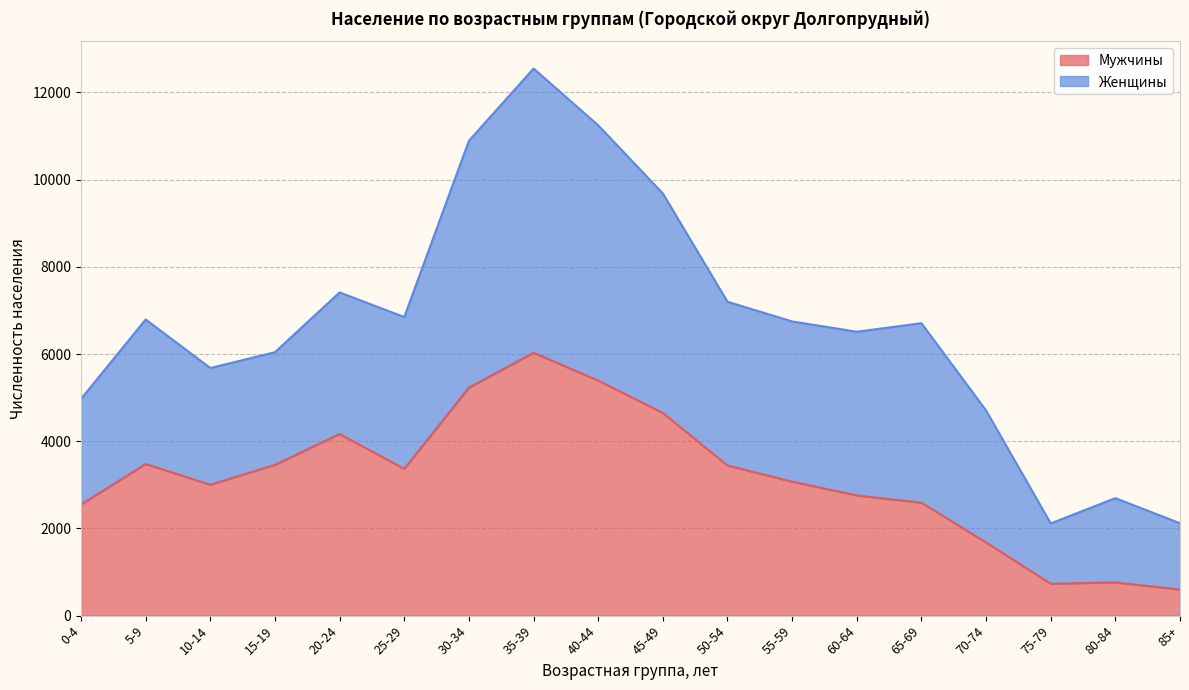

How many lines are shown in the chart?

2